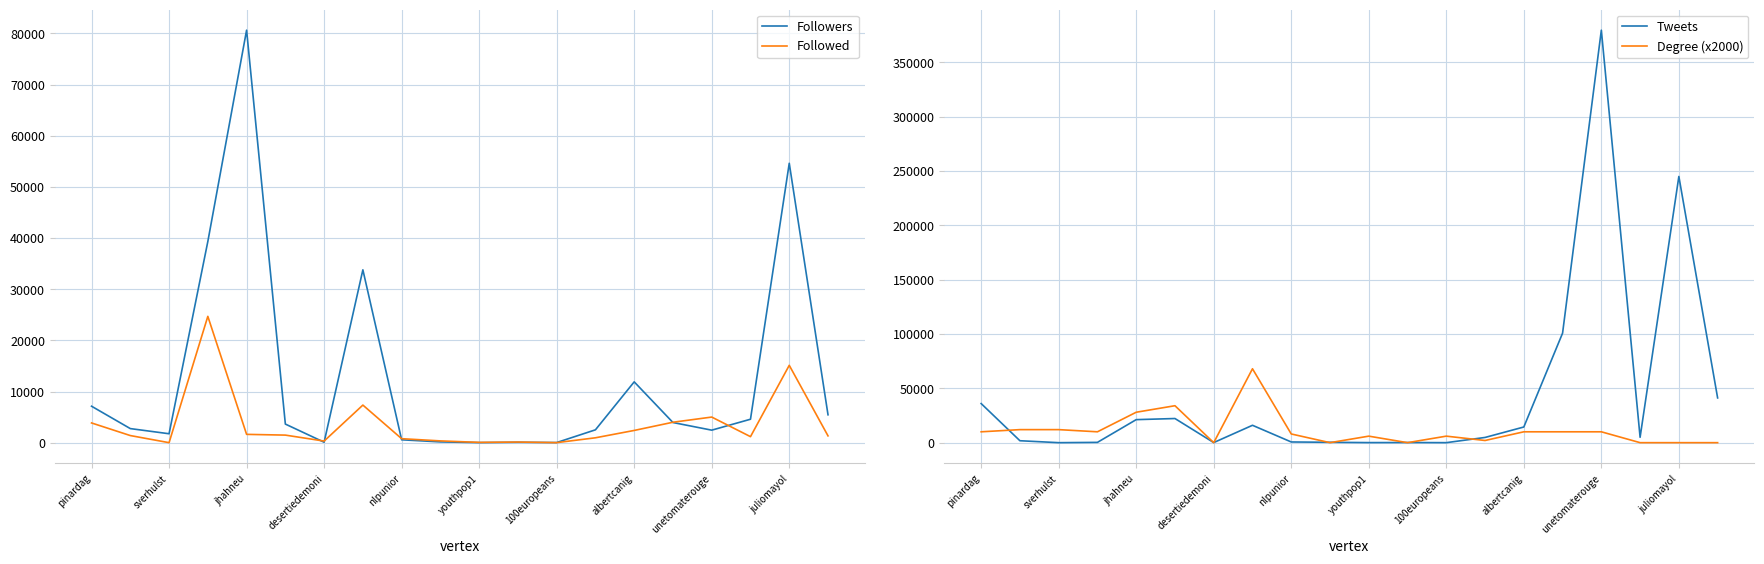

The Degree (x2000) series shows 24641 at albertcanig. True or false?

False